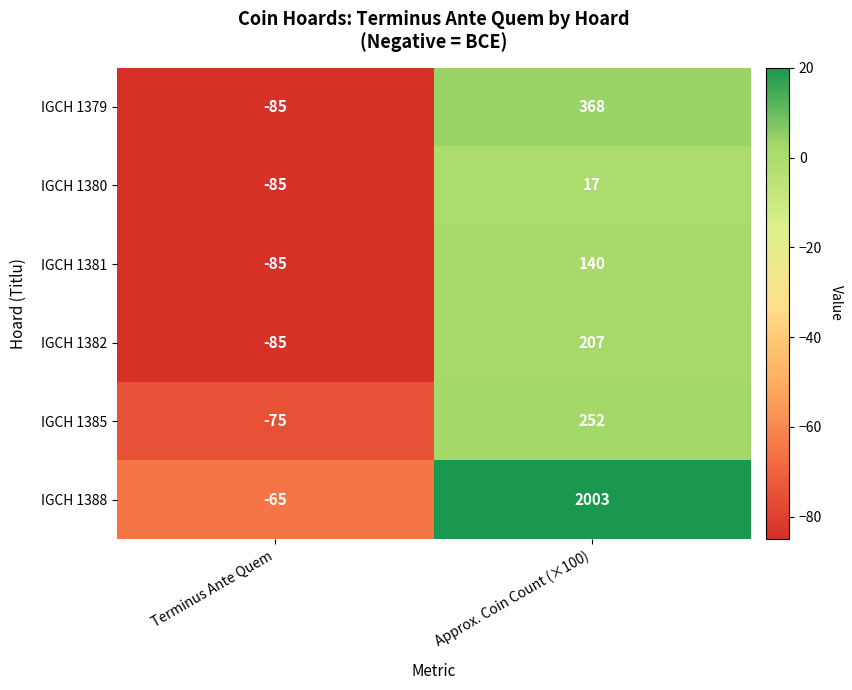

Which series has the largest range (max minus min)?

IGCH 1388